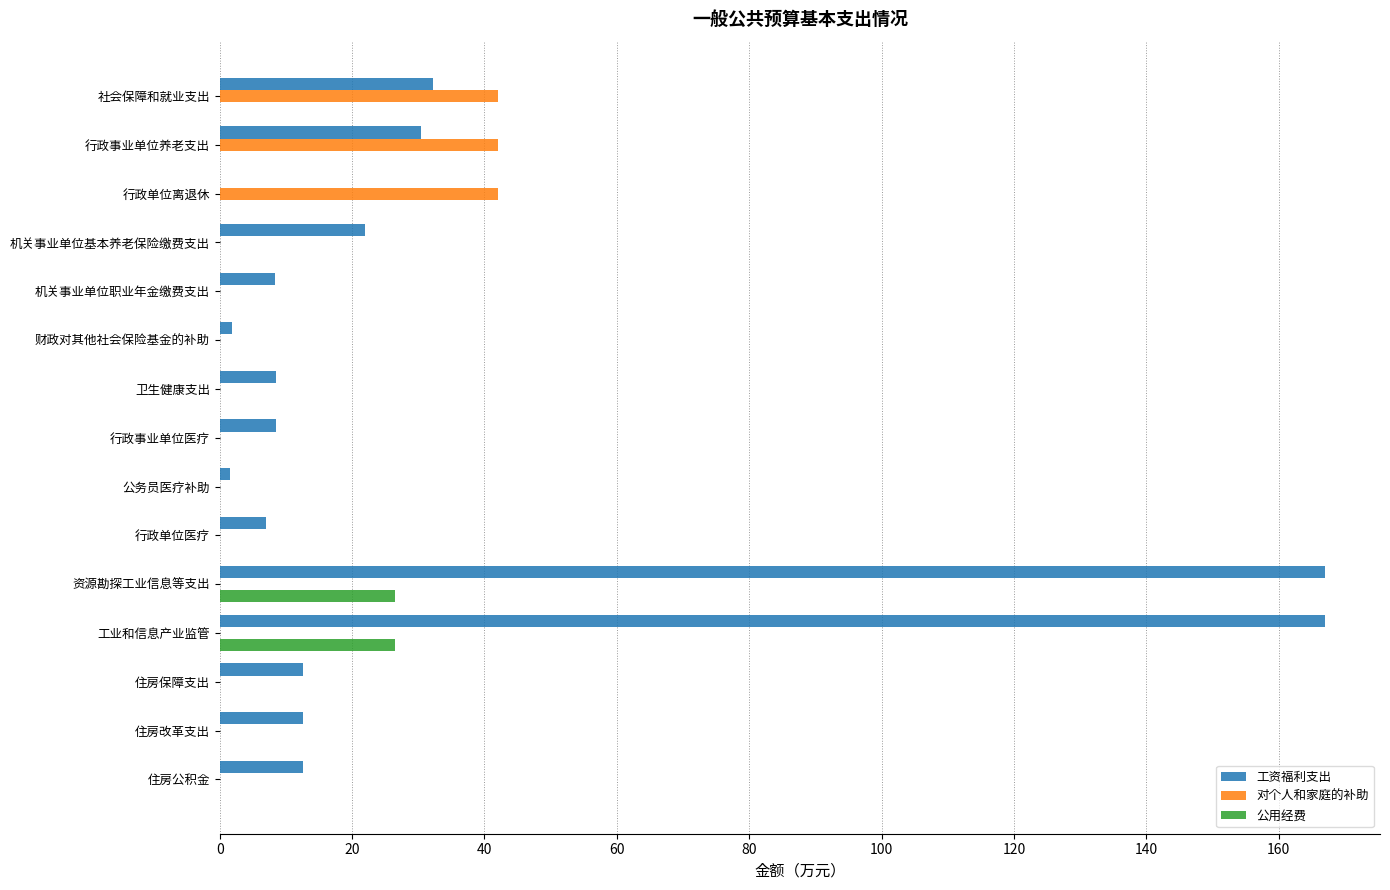

What is the sum of all 公用经费 values?

52.9